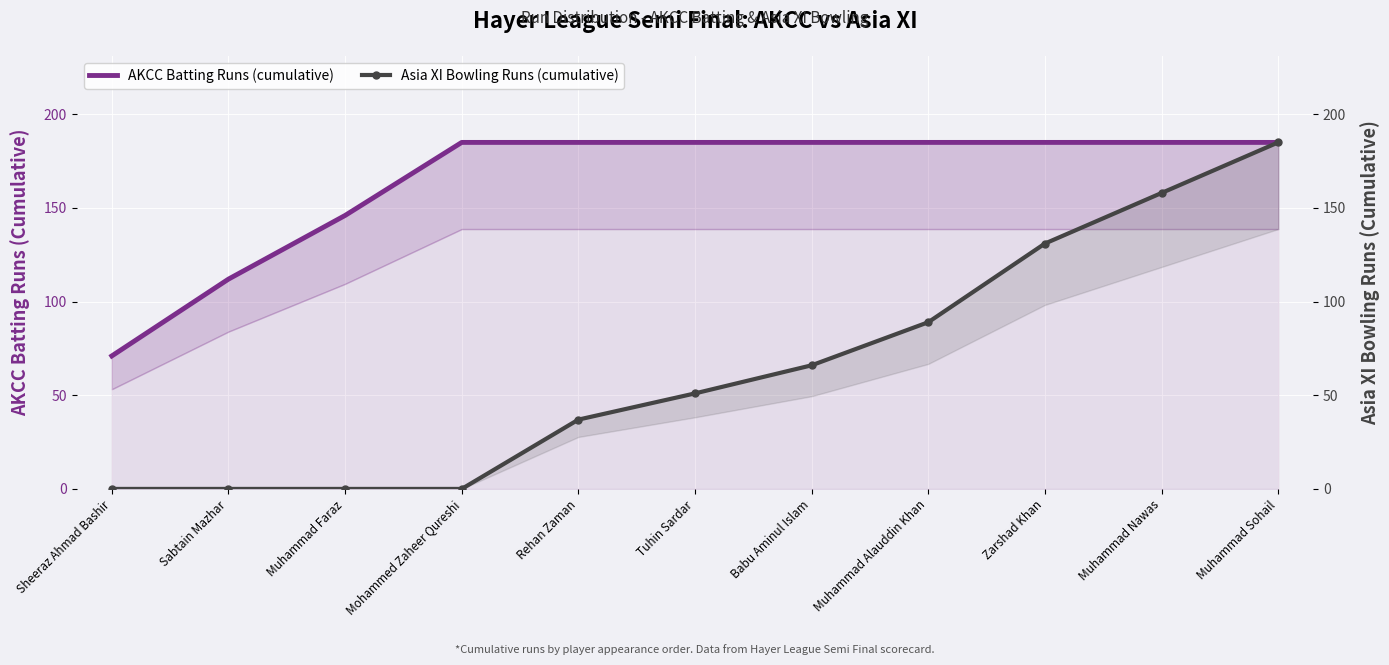

What is the sum of the Asia XI Bowling Runs (cumulative) values at Zarshad Khan and Sheeraz Ahmad Bashir?

131